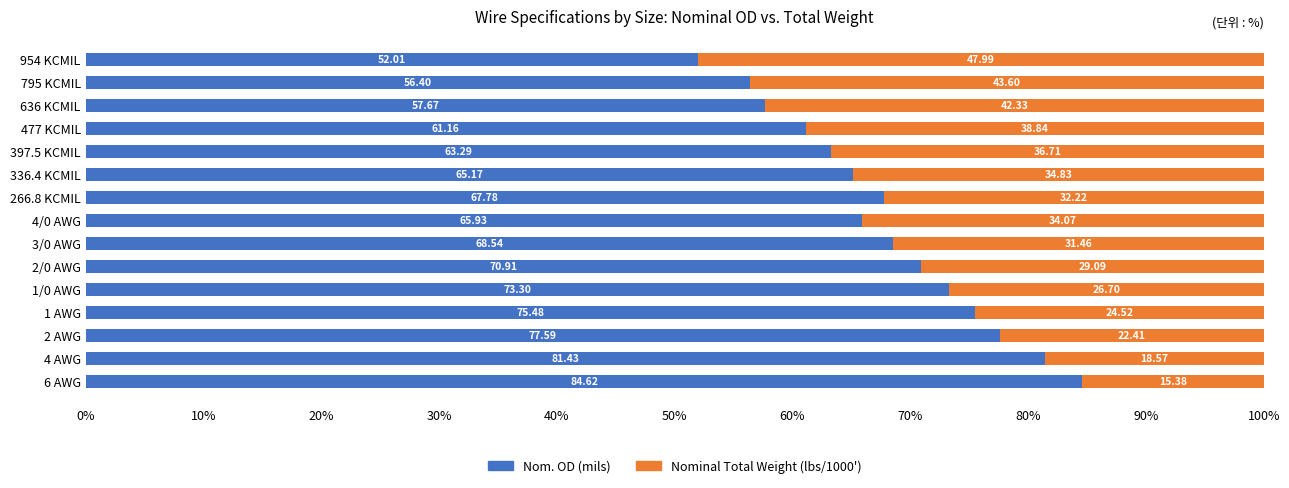

What is the total value across all series at 477 KCMIL?

100.0